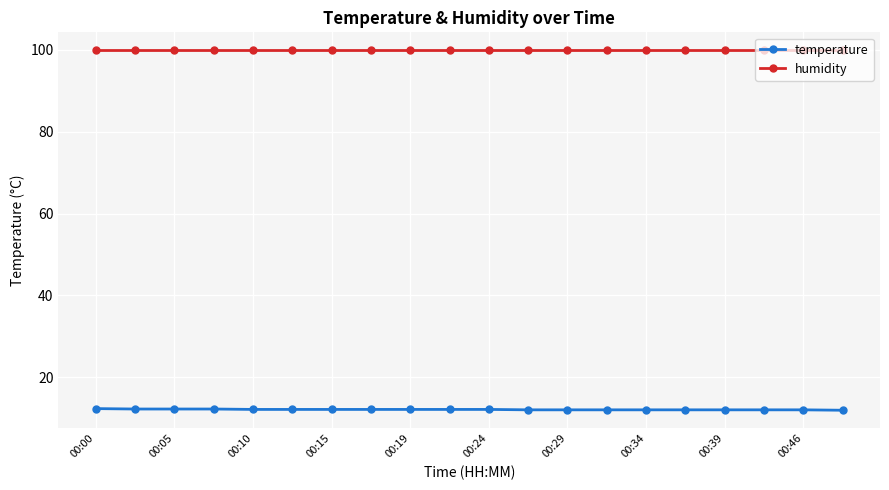

True or false: humidity and temperature cross at least once.

False